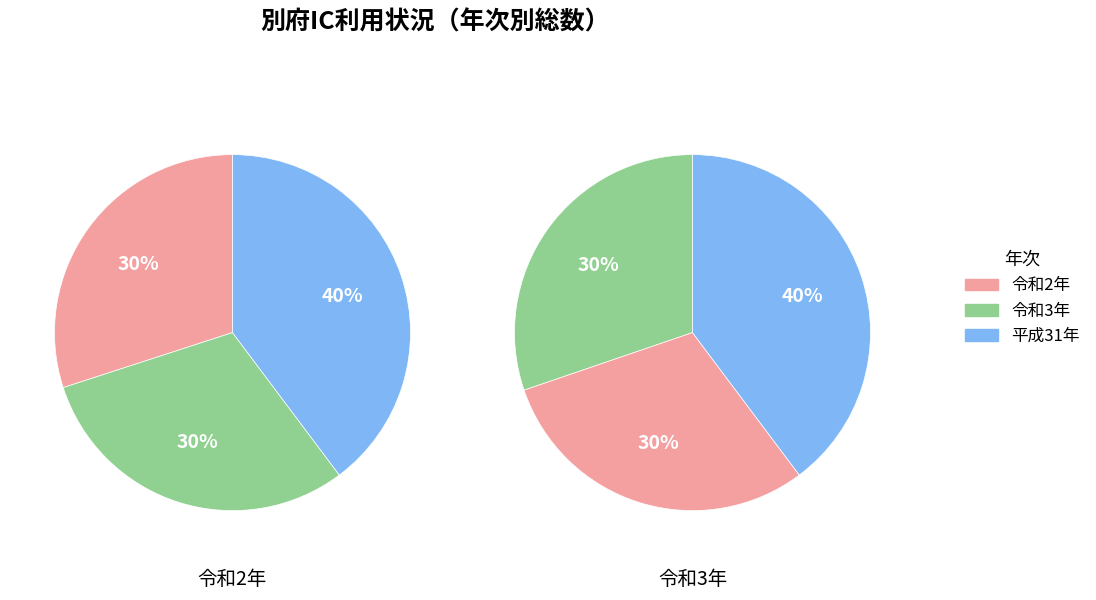

How many slices are in this pie chart?

3